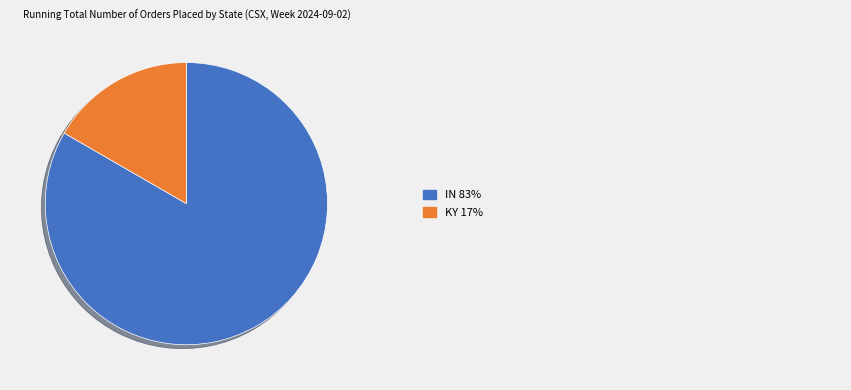

How many segments does this pie chart have?

2